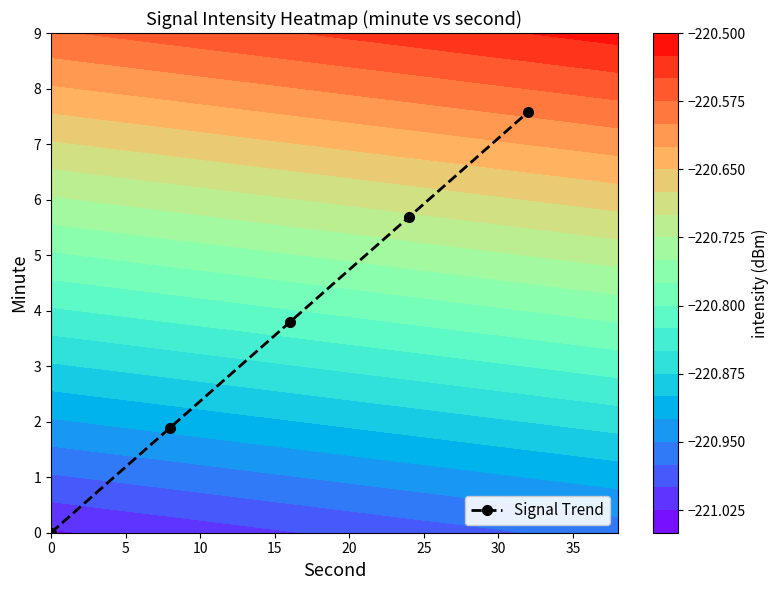

True or false: Signal Trend has more than 2 points higher than both neighbors.

False